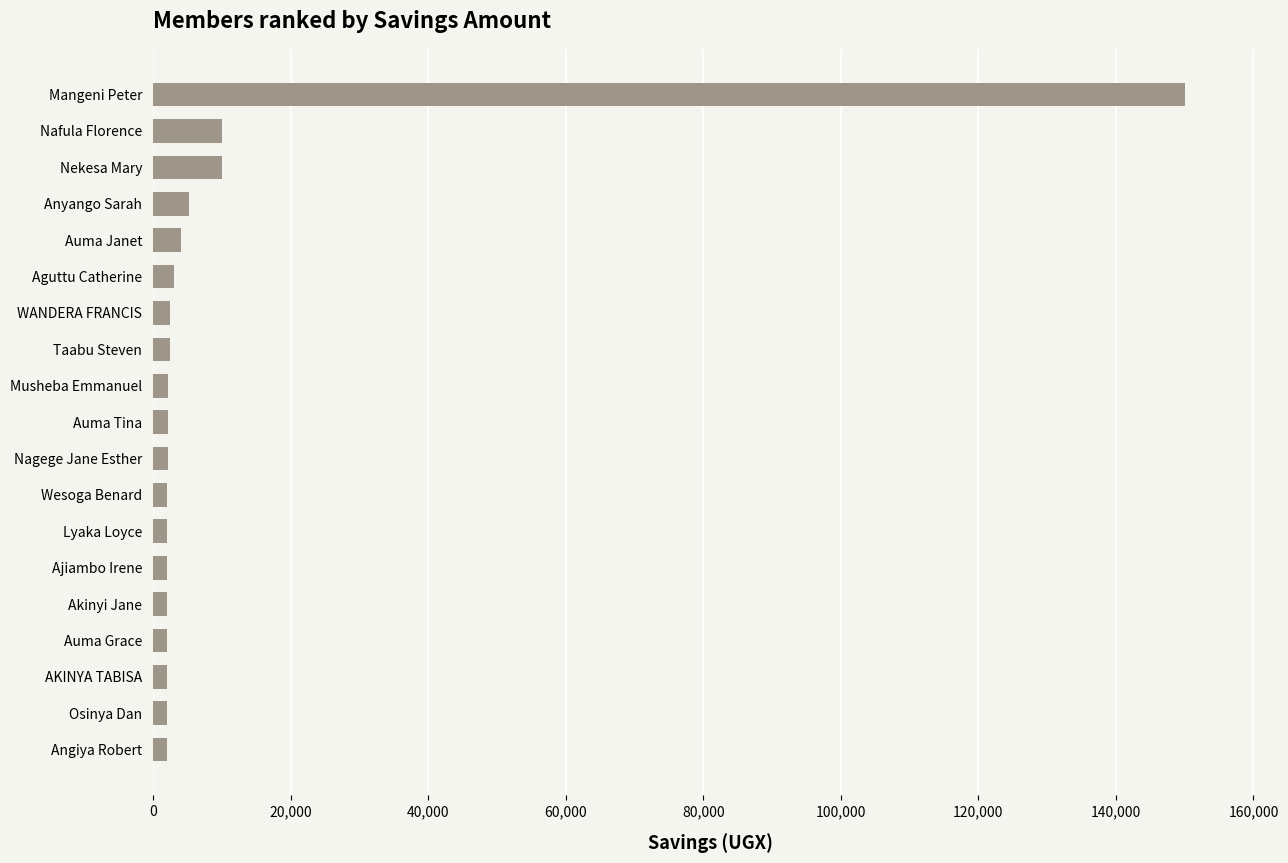

Does the chart contain any negative values?

No